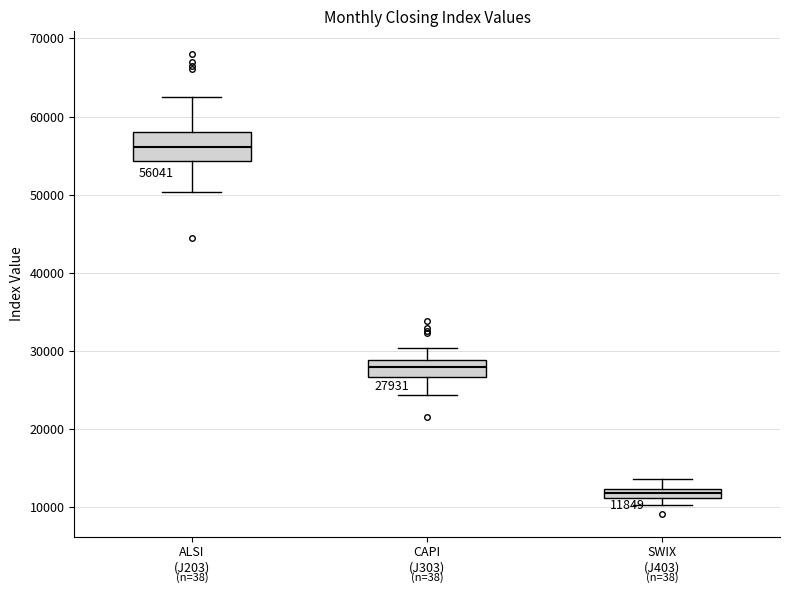

Which box has the lowest median line?

SWIX (J403)